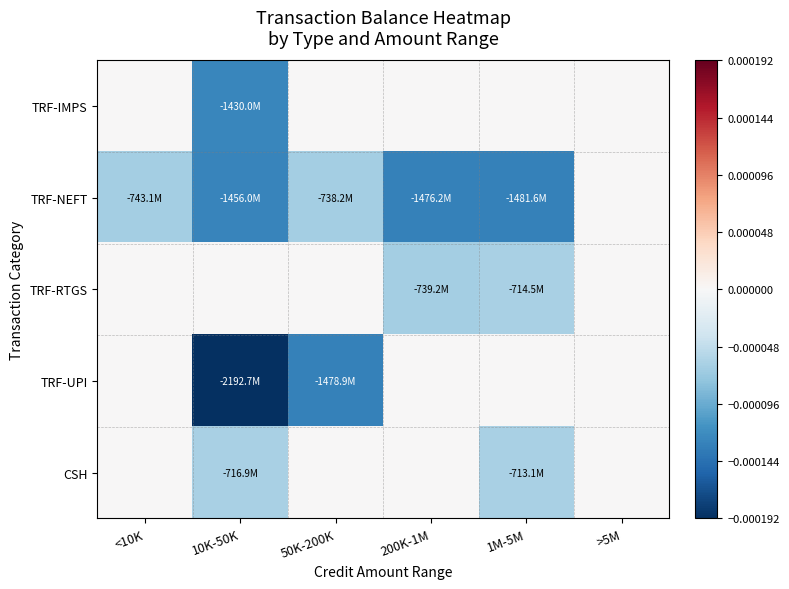

Rank the series by their maximum value, from lowest to highest.

TRF-IMPS, TRF-NEFT, TRF-RTGS, TRF-UPI, CSH